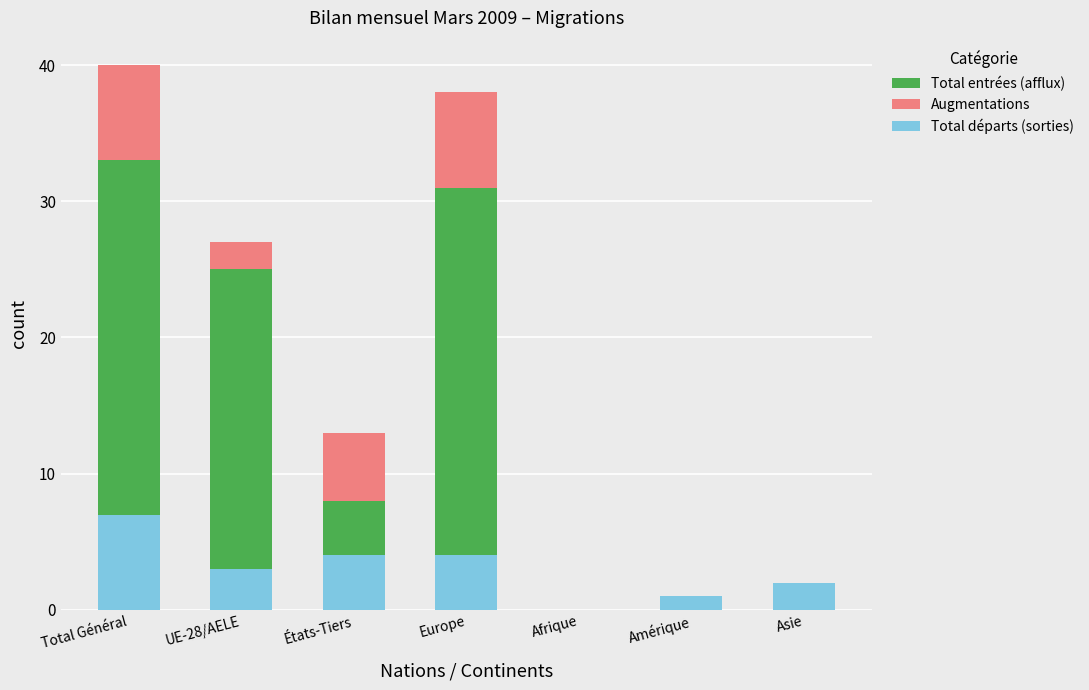

Which series has the largest total across all categories?

Total entrées (afflux)